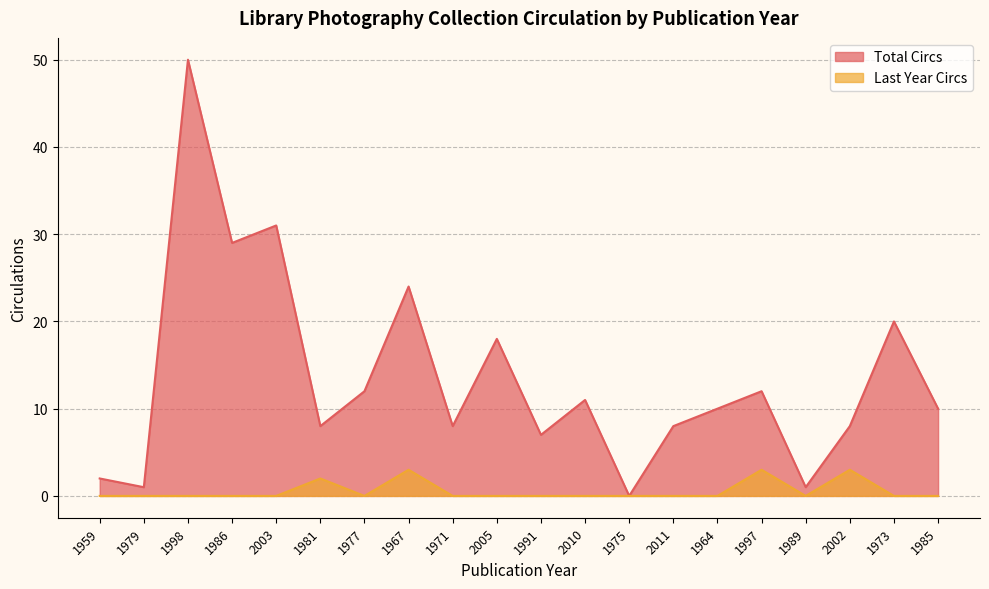

The Last Year Circs series shows 2 at 1991. True or false?

False